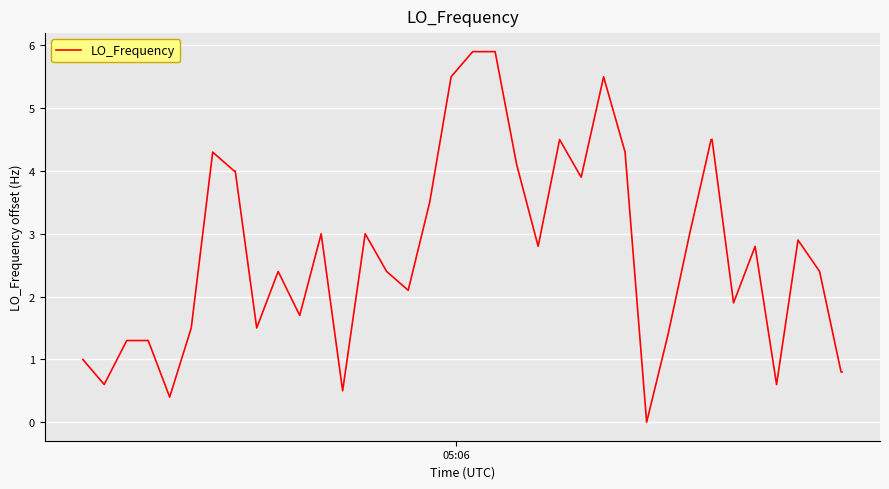

Does the chart have visible grid lines?

Yes